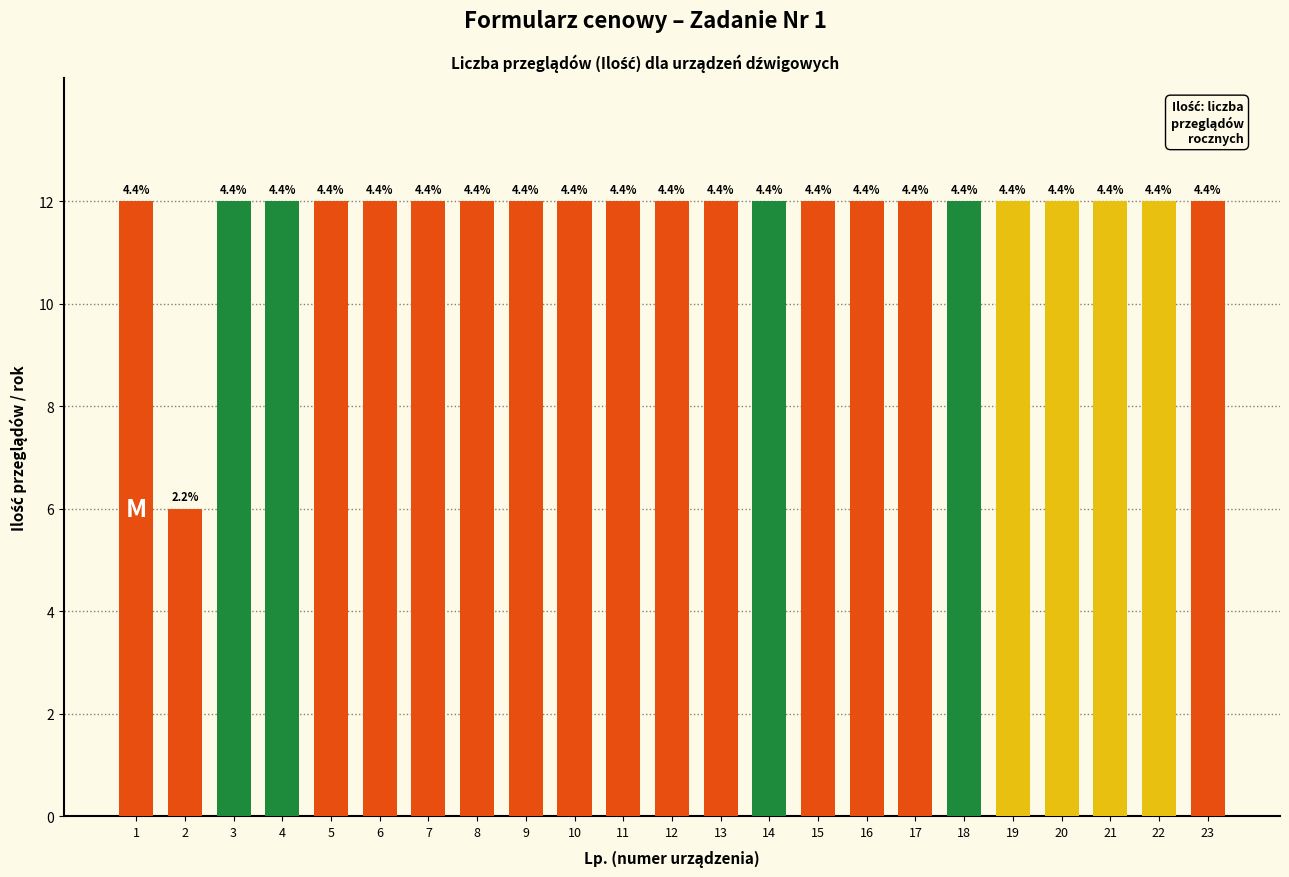

Are the bars horizontal?

No